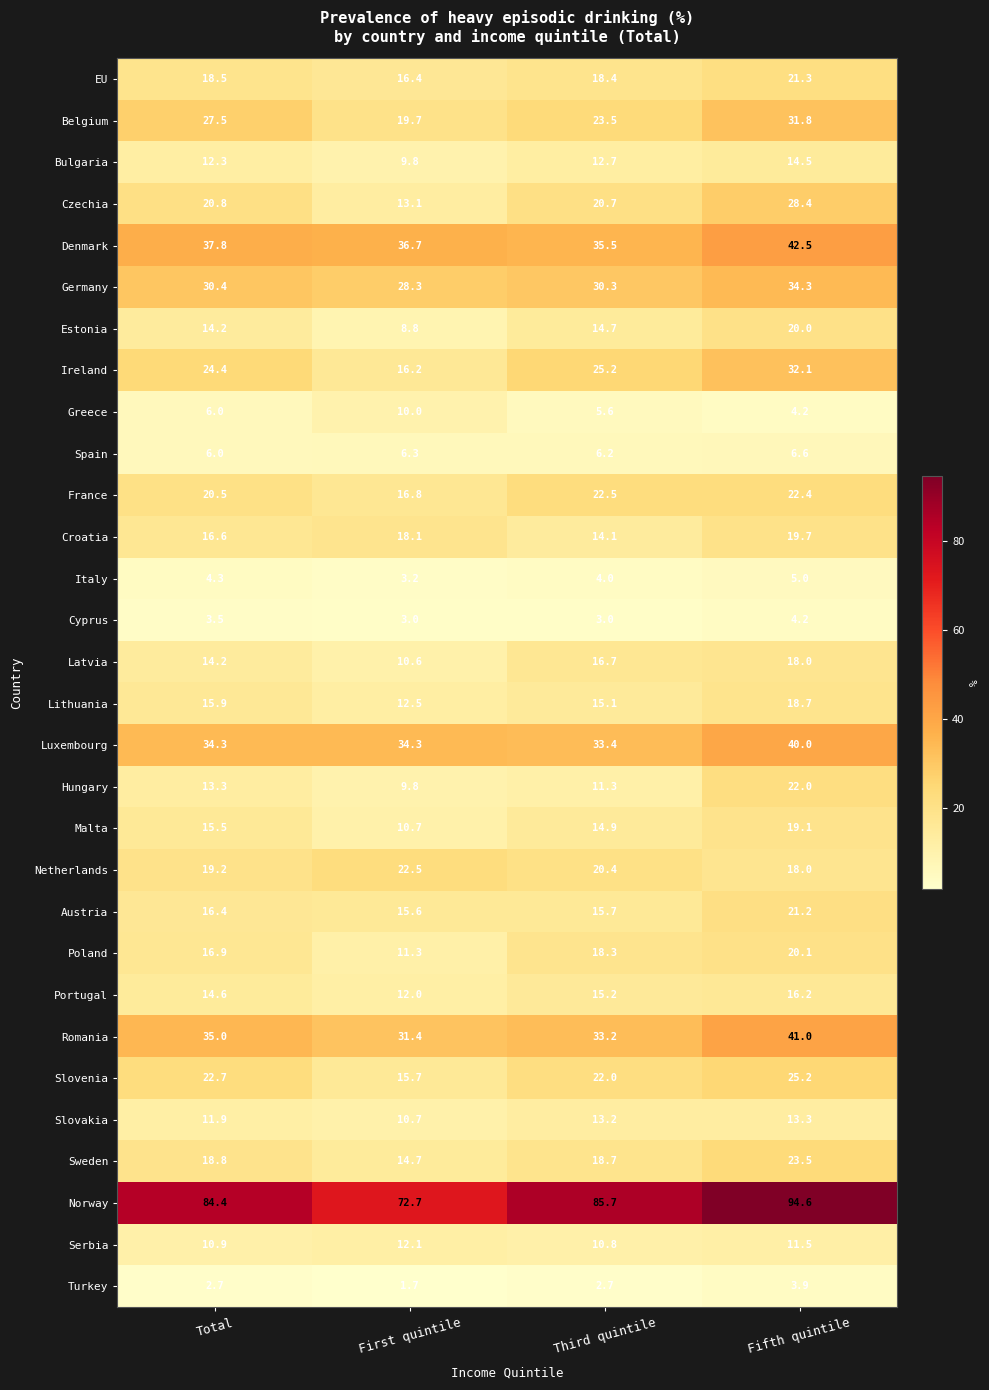

Which series has the largest total across all categories?

Norway